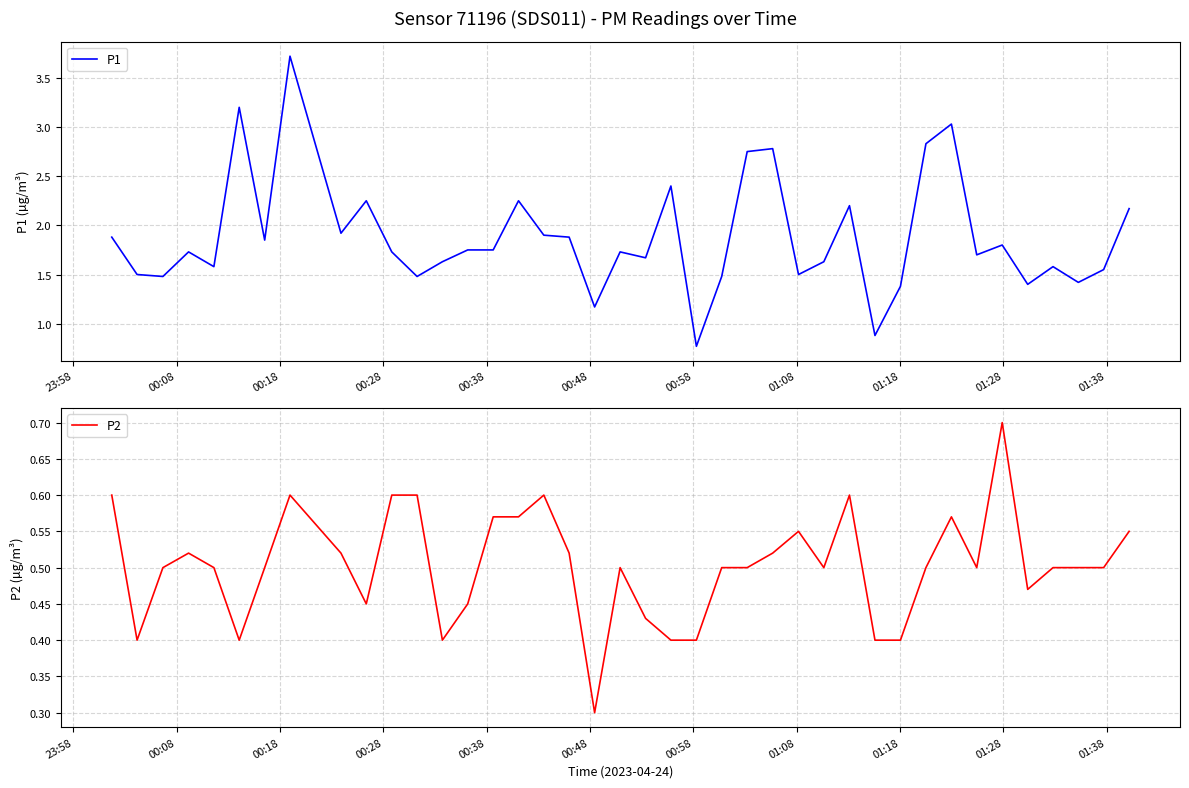

True or false: P1 and P2 cross at least once.

False